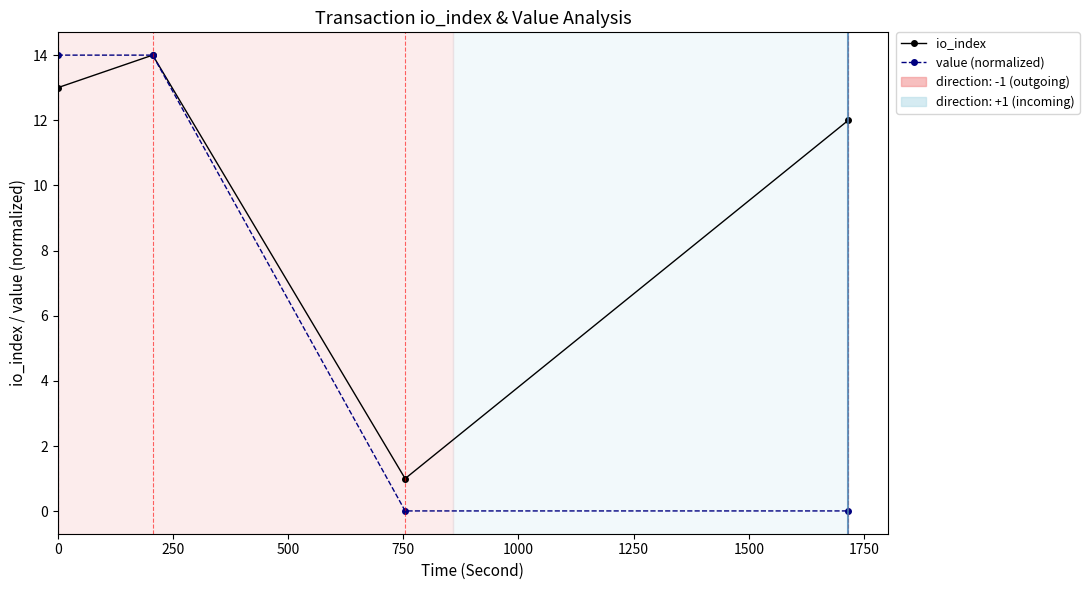

What is the average value of the value (normalized) series?

7.0